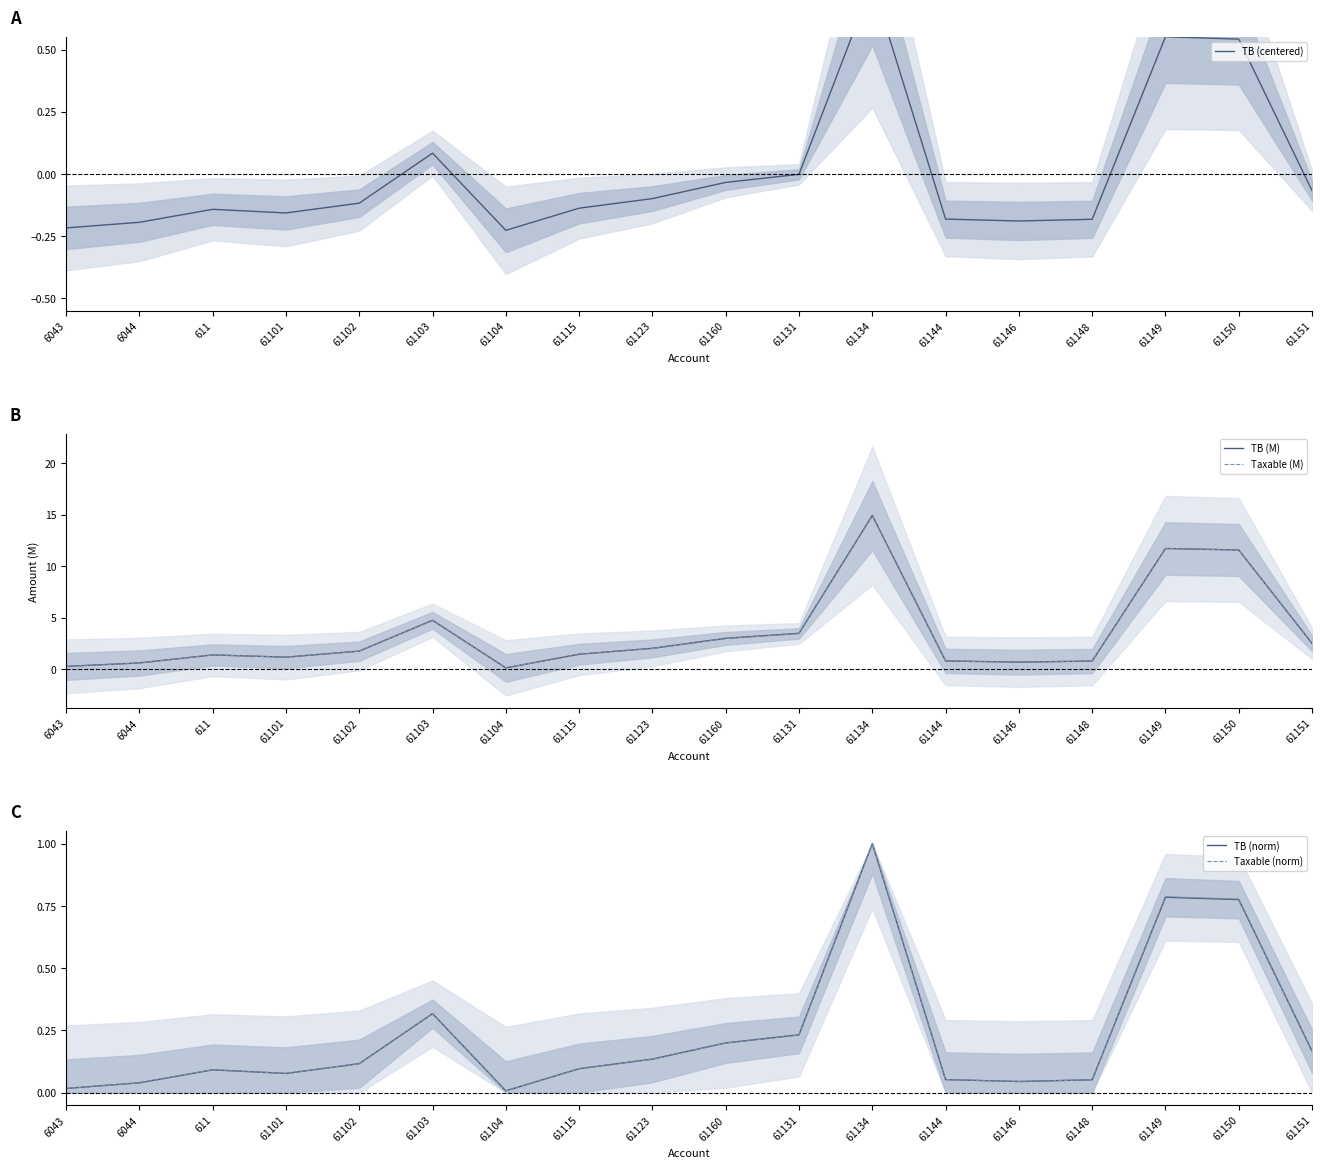

Reading right to left, list all the values displayed in this chart.

TB (centered): -0.1	0.5	0.6	-0.2	-0.2	-0.2	0.8	-0.0	-0.0	-0.1	-0.1	-0.2	0.1	-0.1	-0.2	-0.1	-0.2	-0.2
TB (M): 2.5	11.6	11.7	0.8	0.7	0.8	14.9	3.5	3.0	2.0	1.4	0.1	4.7	1.7	1.1	1.4	0.6	0.3
Taxable (M): 2.5	11.6	11.7	0.8	0.7	0.8	14.9	3.4	3.0	2.0	1.4	0.1	4.7	1.7	1.1	1.4	0.6	0.3
TB (norm): 0.2	0.8	0.8	0.1	0.0	0.1	1.0	0.2	0.2	0.1	0.1	0.0	0.3	0.1	0.1	0.1	0.0	0.0
Taxable (norm): 0.2	0.8	0.8	0.1	0.0	0.1	1.0	0.2	0.2	0.1	0.1	0.0	0.3	0.1	0.1	0.1	0.0	0.0